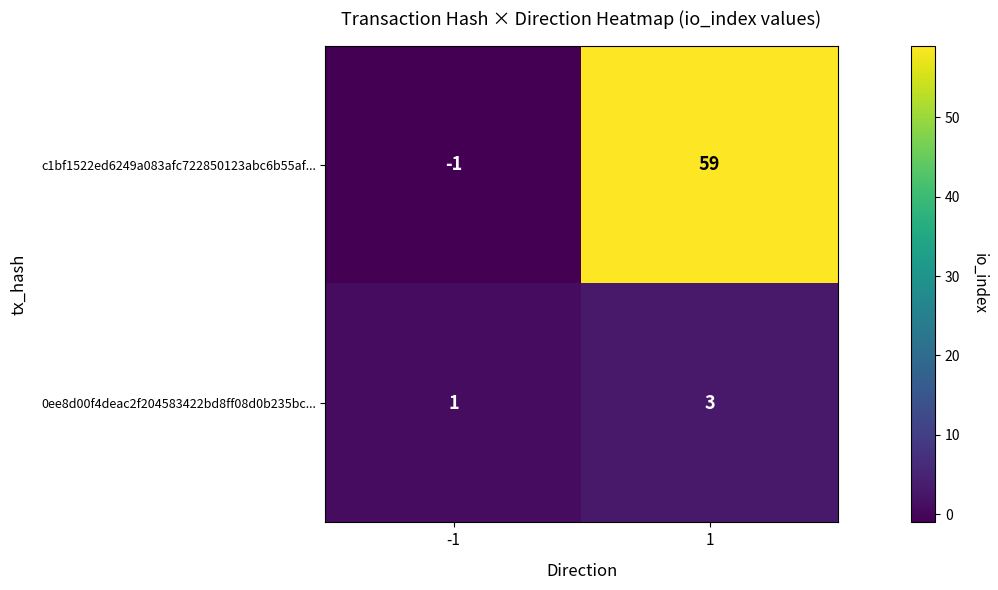

At how many categories does at least one series exceed 28?

1